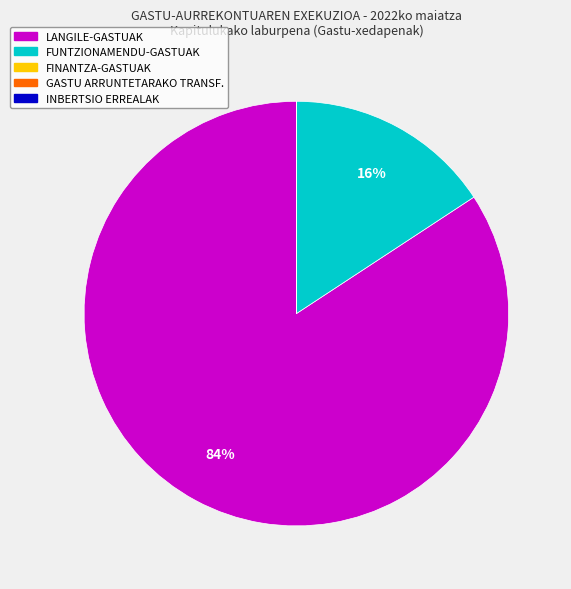

The FUNTZIONAMENDU-GASTUAK slice represents 16% of the pie. True or false?

True